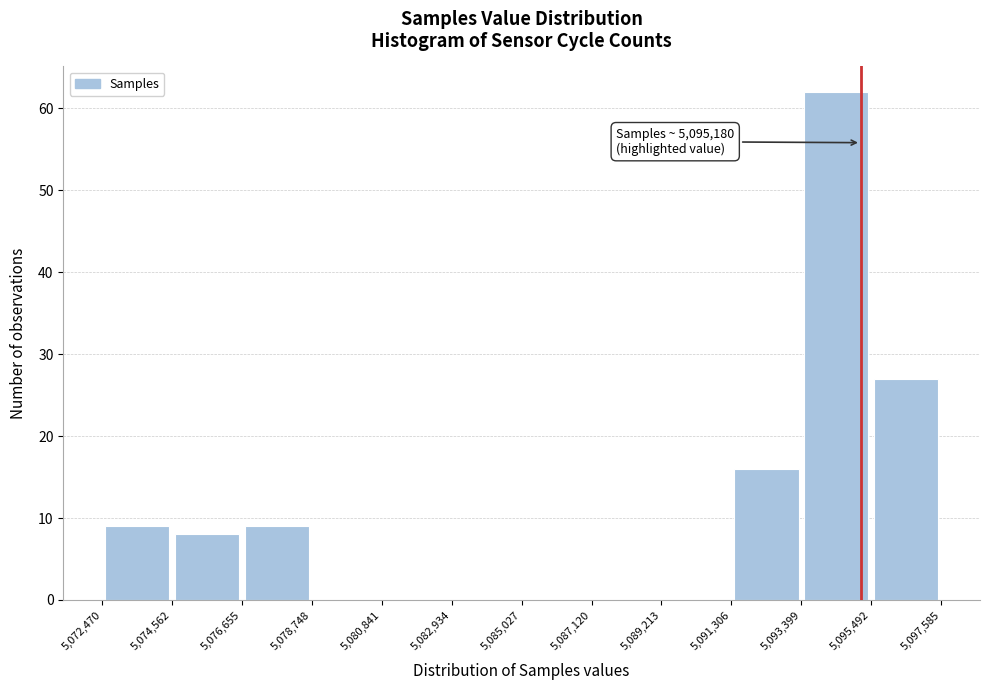

Over which range of the x-axis is the bar tallest?

5,093,399 to 5,095,492